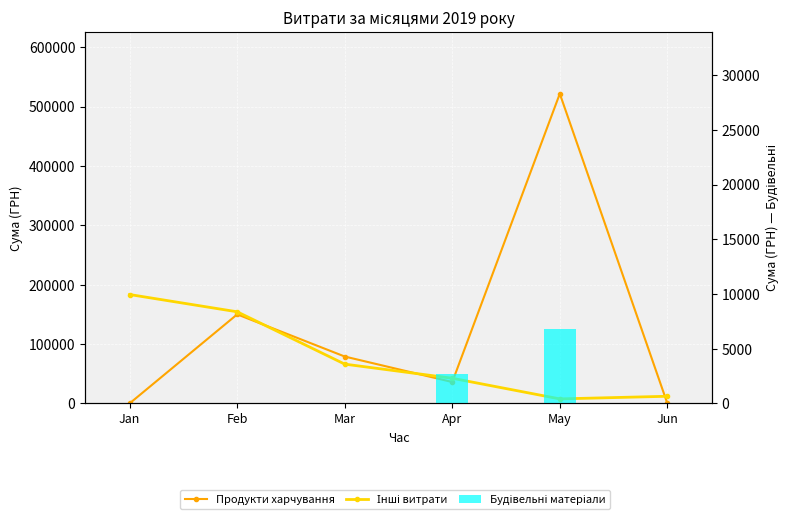

At which label does Інші витрати first exceed 66099?

Jan